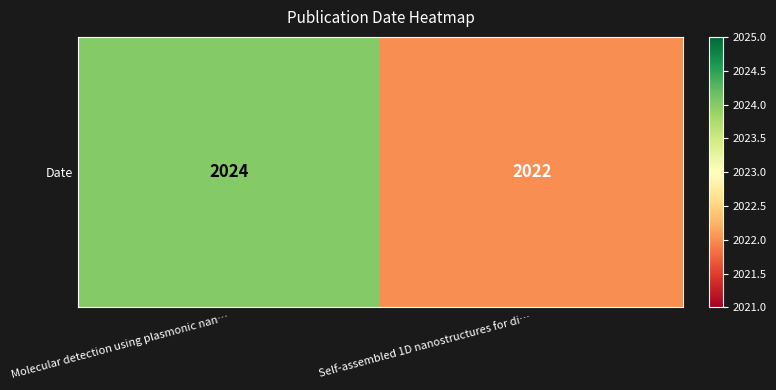

The value at Molecular detection using plasmonic nan… is 2024. True or false?

True